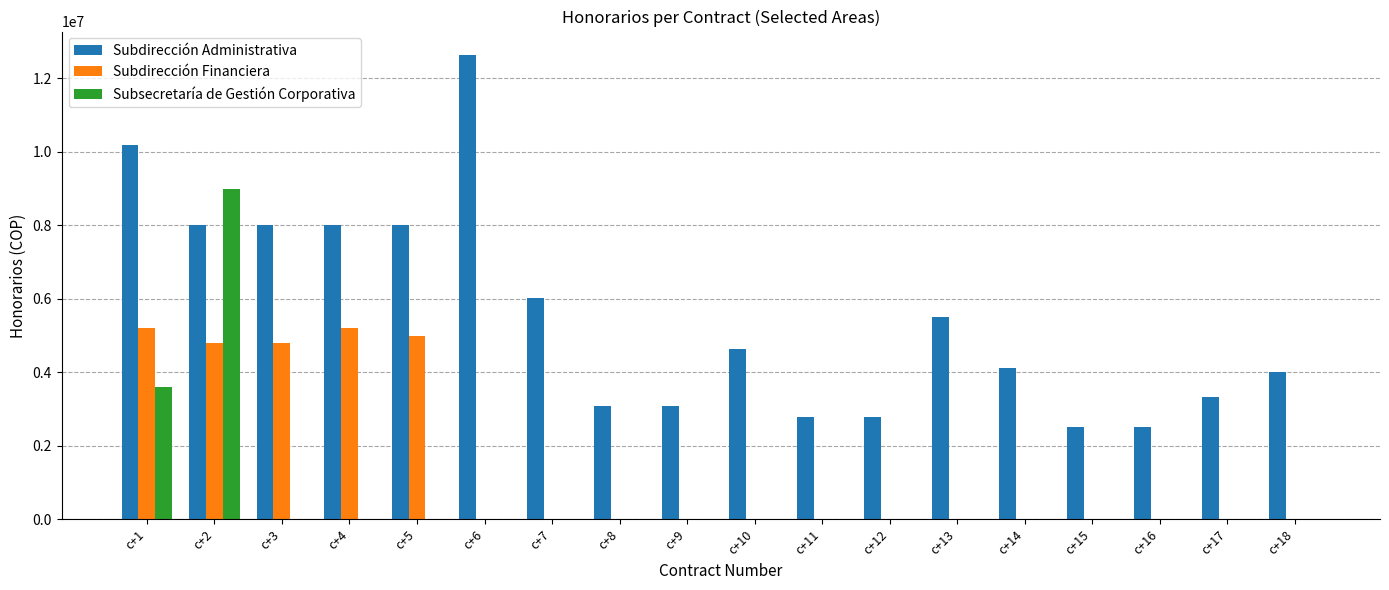

At which label does Subsecretaría de Gestión Corporativa reach its peak?

c+2